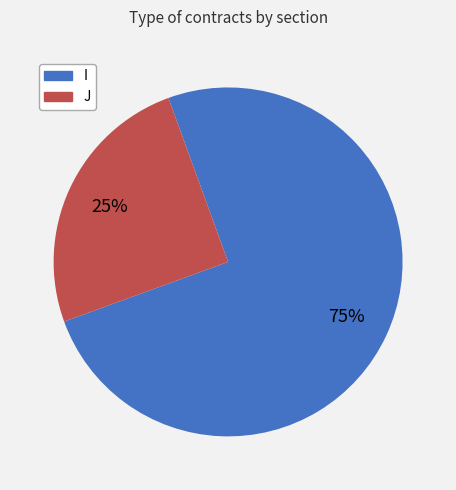

Which category has the smallest portion of the pie?

J